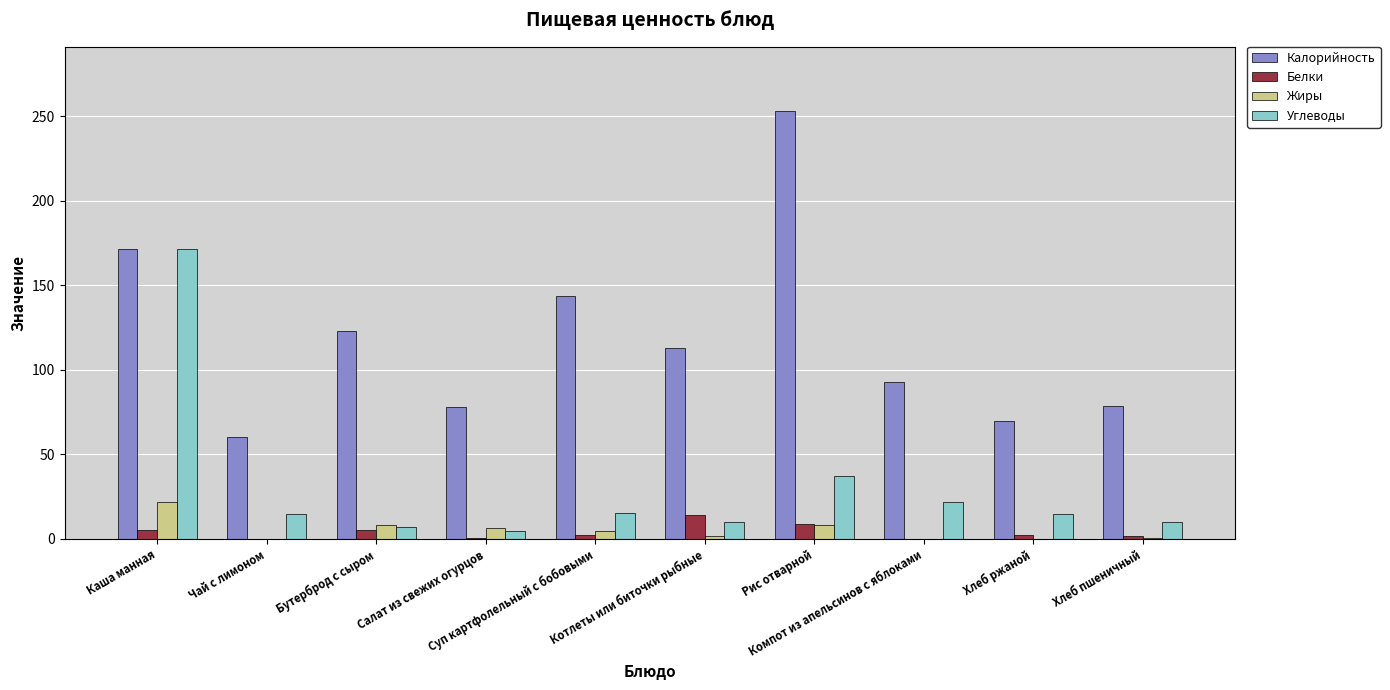

What is the sum of all Жиры values?

51.5